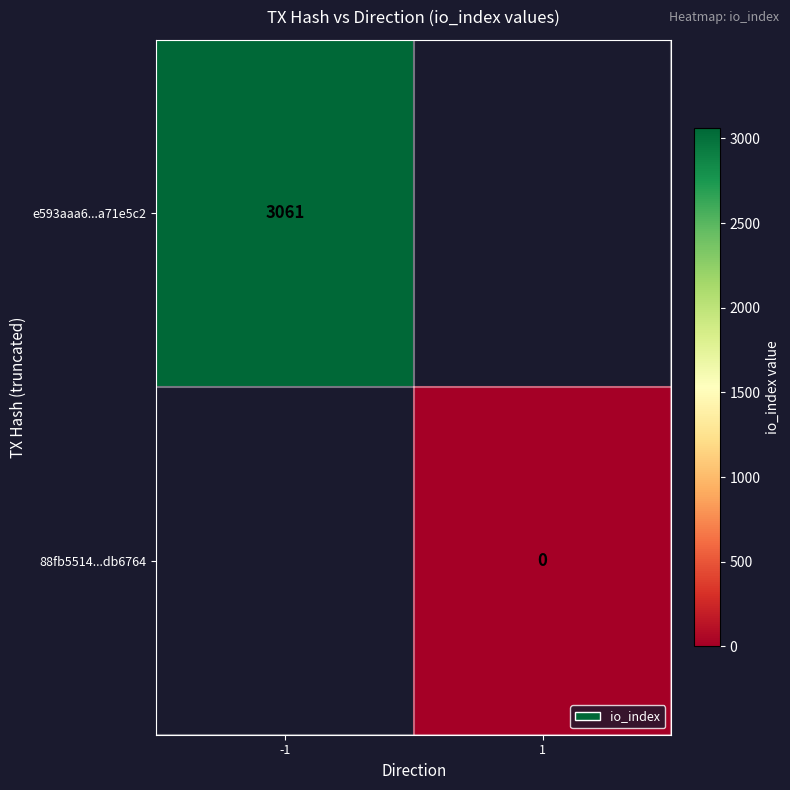

The e593aaa6...a71e5c2 series shows 3061 at -1. True or false?

True